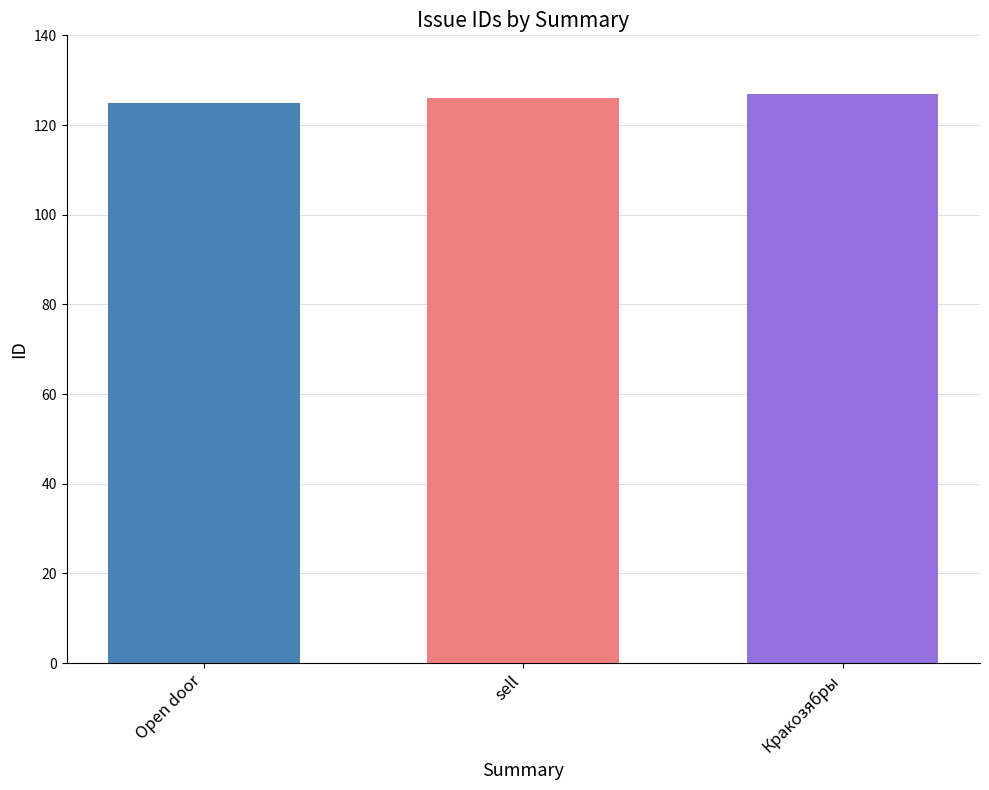

What is the maximum value shown in the chart?

127